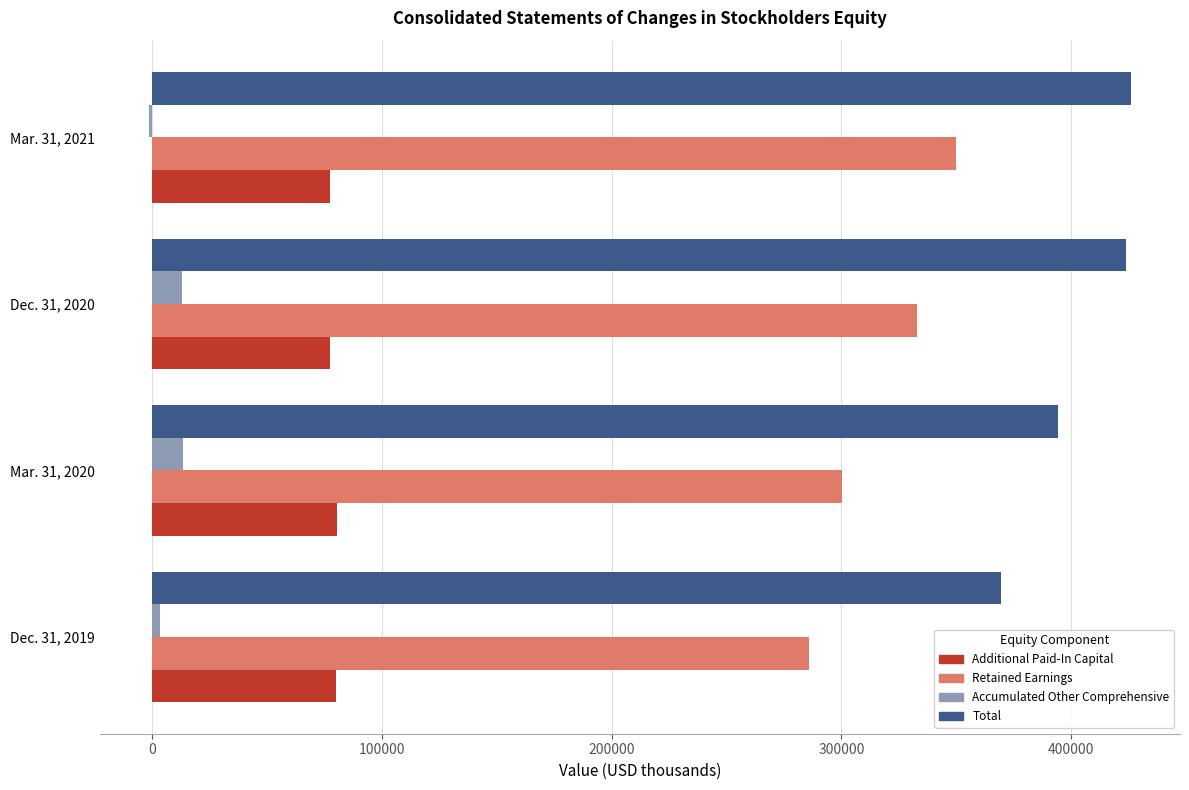

What is the maximum value for Accumulated Other Comprehensive?

13714